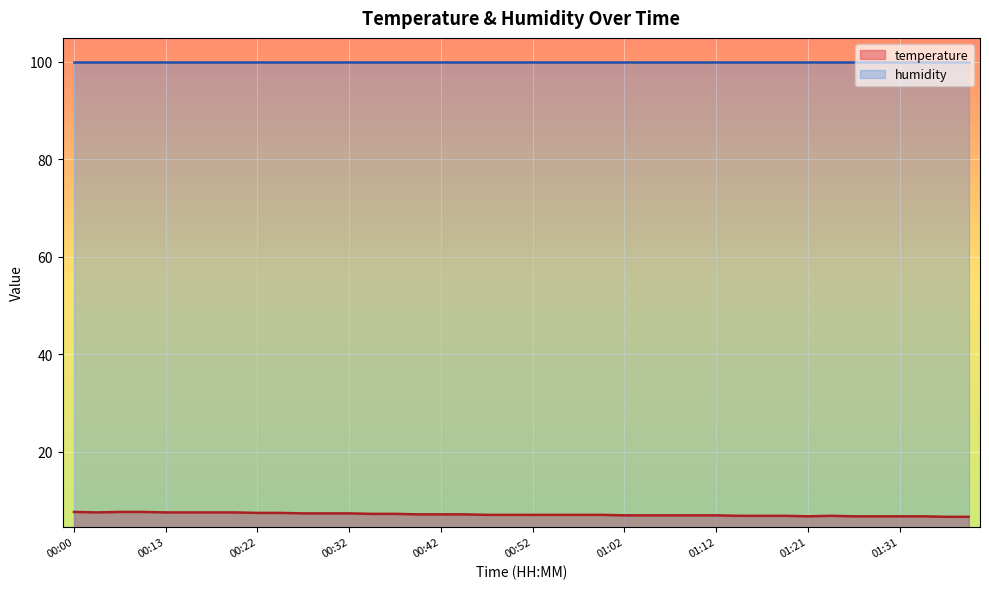

What is the change in value from 01:02 to 01:36?

-0.3